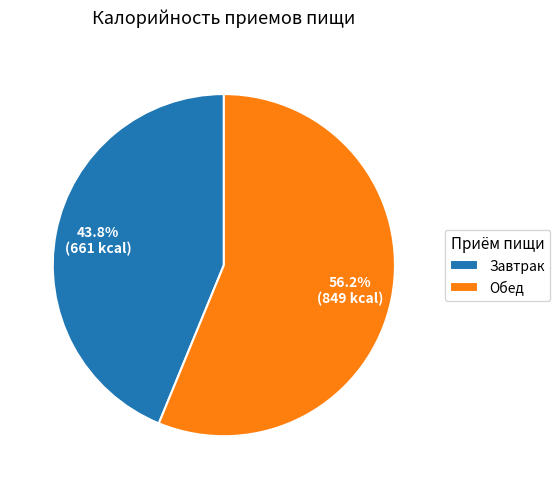

To the nearest percent, what is the difference between the Завтрак and Обед slice percentages?

12%